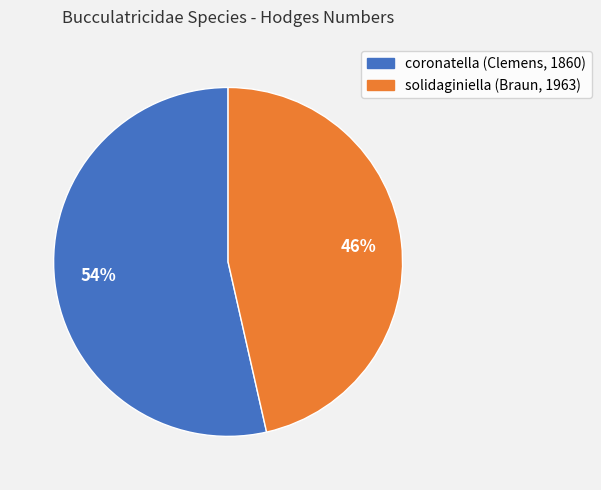

Is the sum of coronatella (Clemens, 1860) and solidaginiella (Braun, 1963) greater than half?

Yes